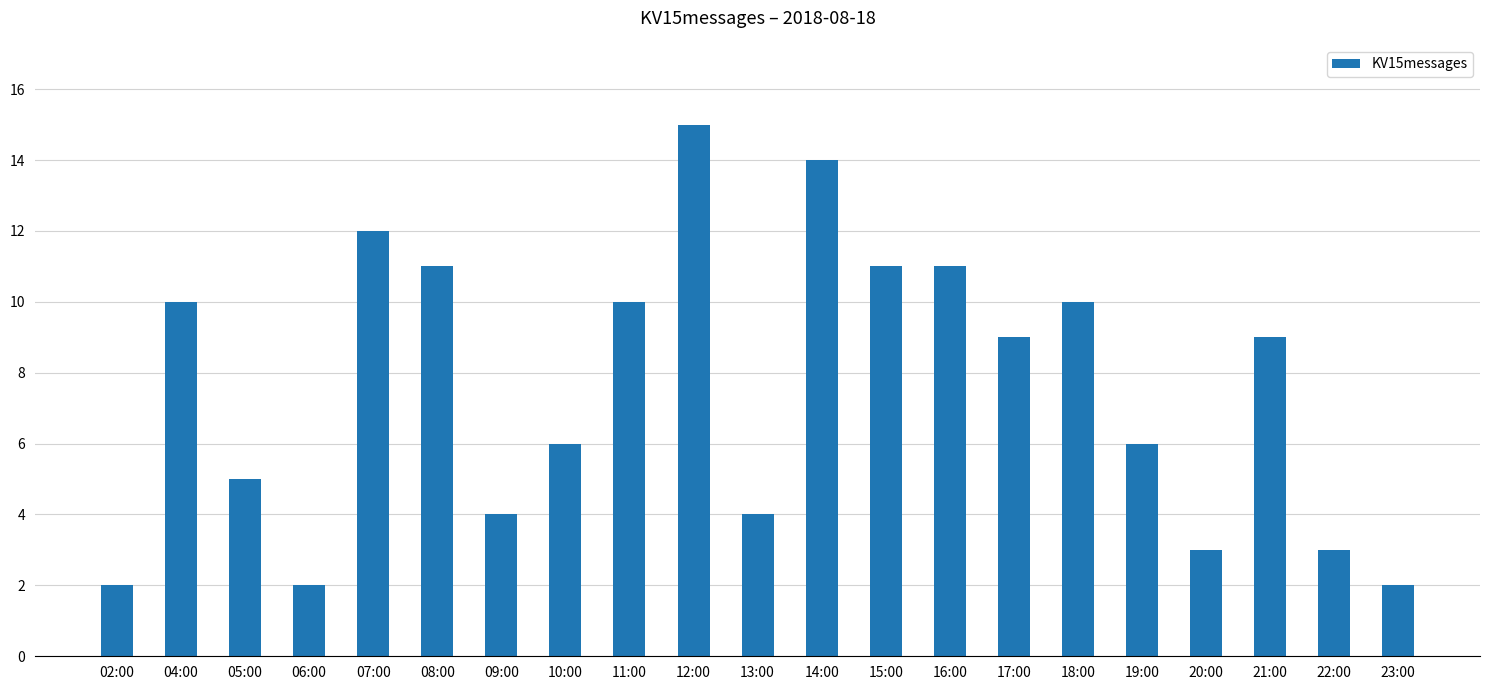

Reading left to right, list all the values displayed in this chart.

2	10	5	2	12	11	4	6	10	15	4	14	11	11	9	10	6	3	9	3	2